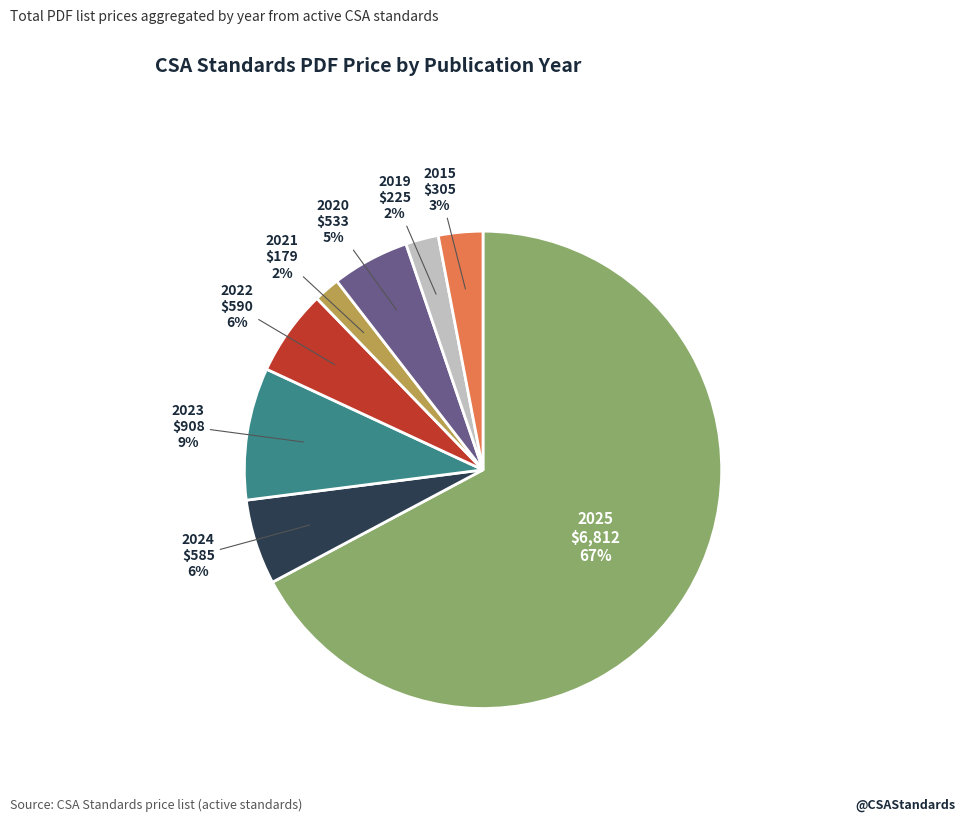

Which slice is the largest?

2025